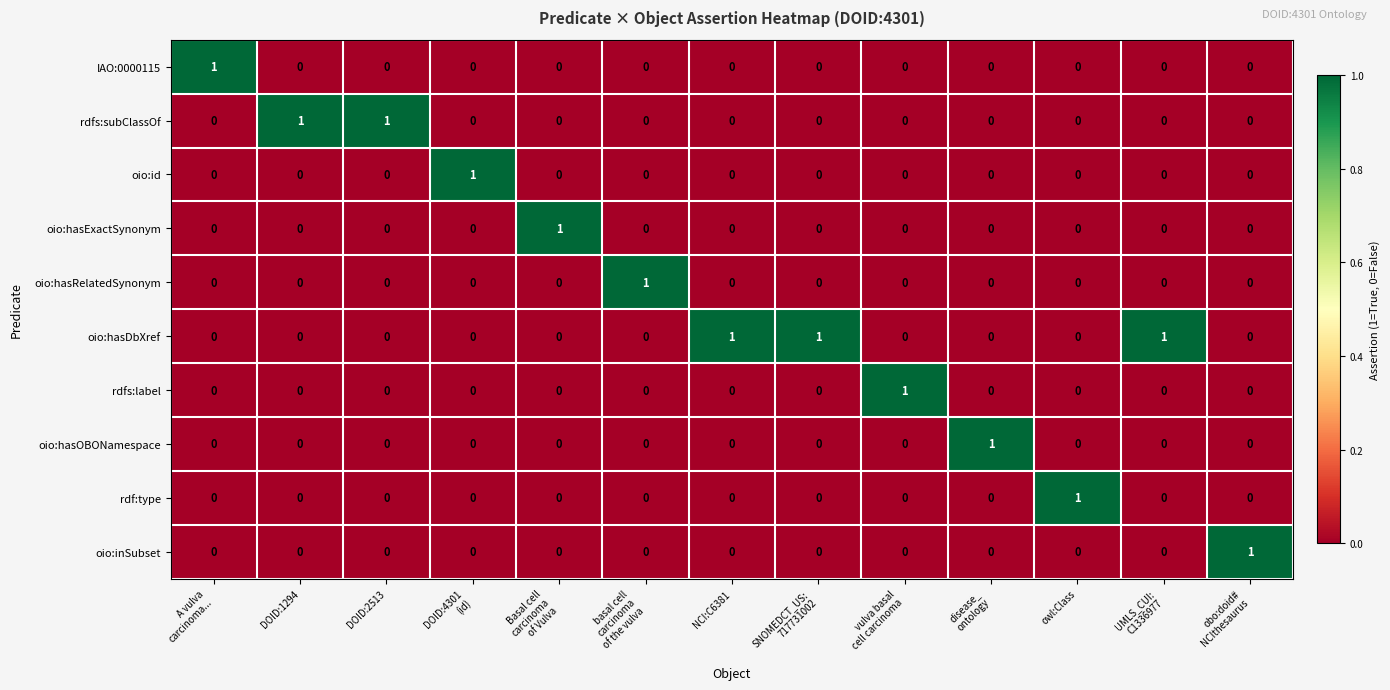

At how many categories does at least one series exceed 0?

13